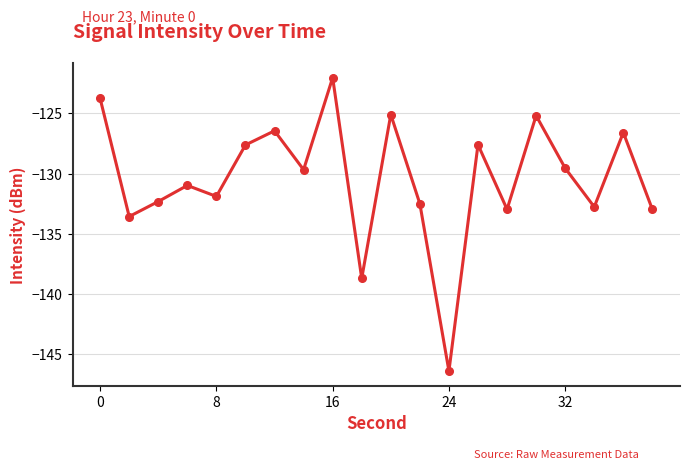

What is the maximum value shown in the chart?

-122.0